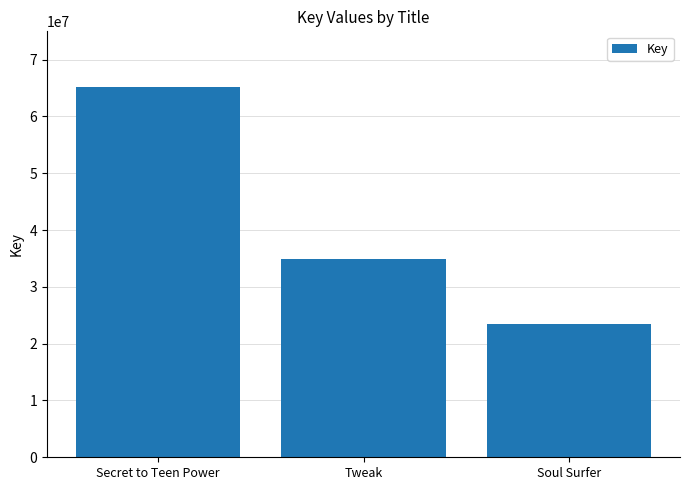

Where does the data first go above 34874200?

Secret to Teen Power